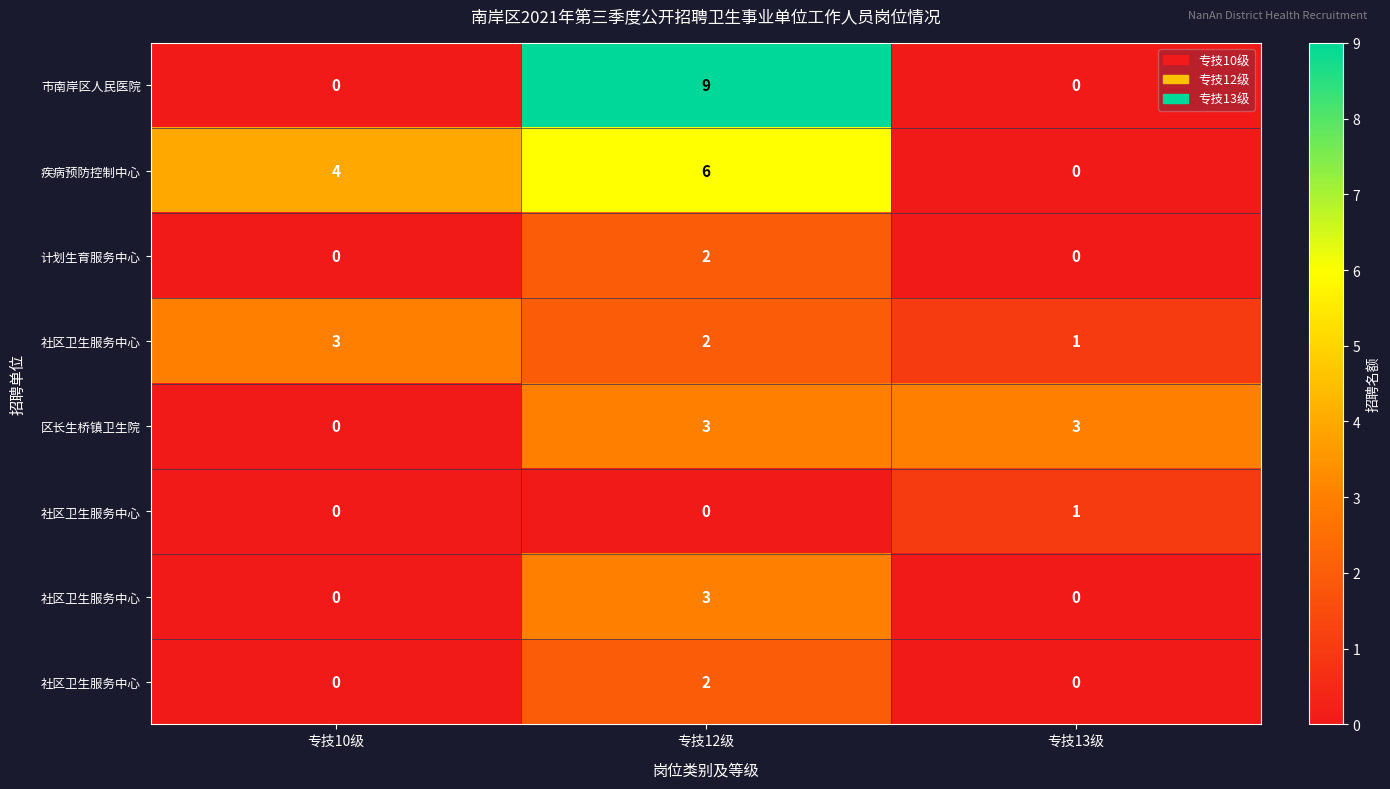

What is the maximum value shown in the chart?

9